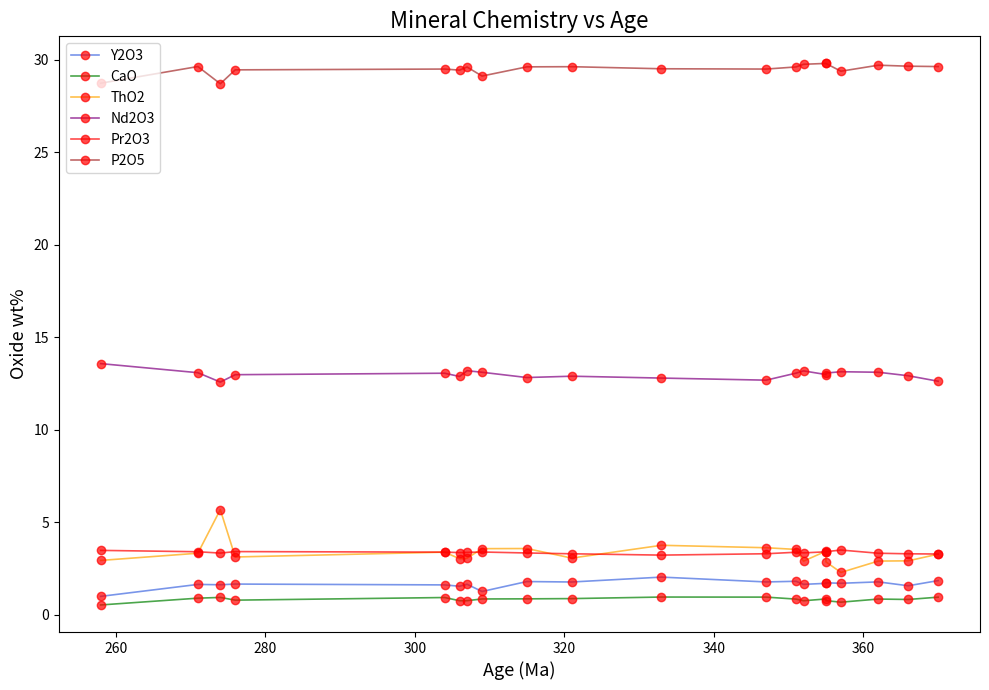

What is the total value across all series at 320?

51.8